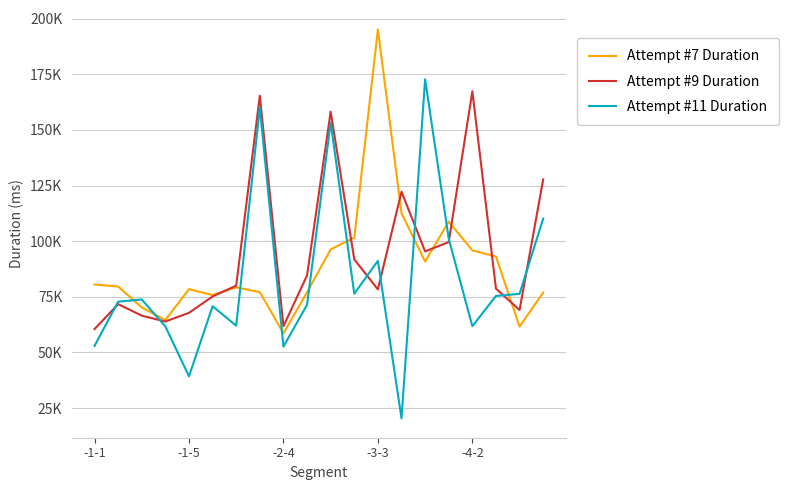

Does the chart display data point markers on the line(s)?

No